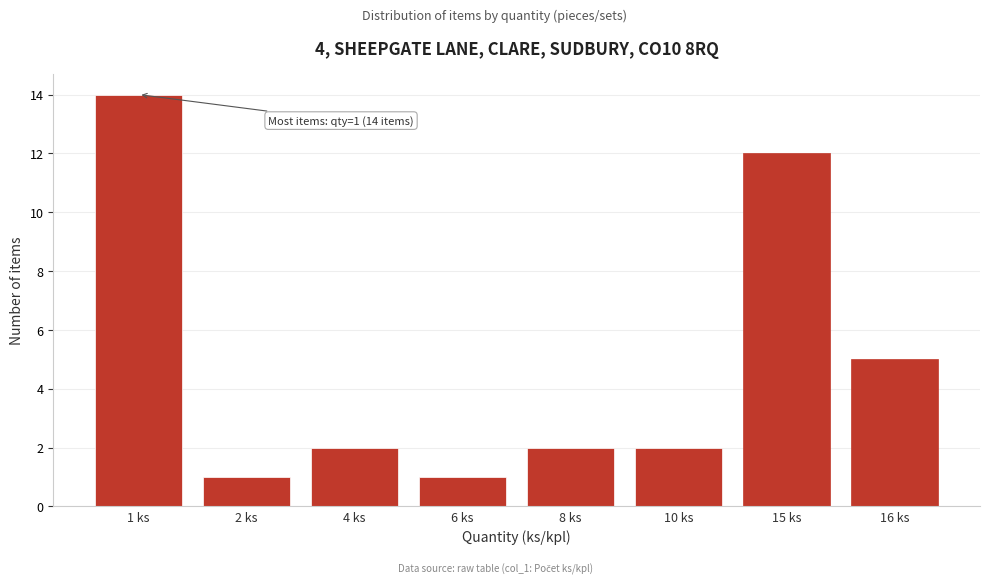

Reading left to right, extract all data points from this chart.

1 ks=14	2 ks=1	4 ks=2	6 ks=1	8 ks=2	10 ks=2	15 ks=12	16 ks=5